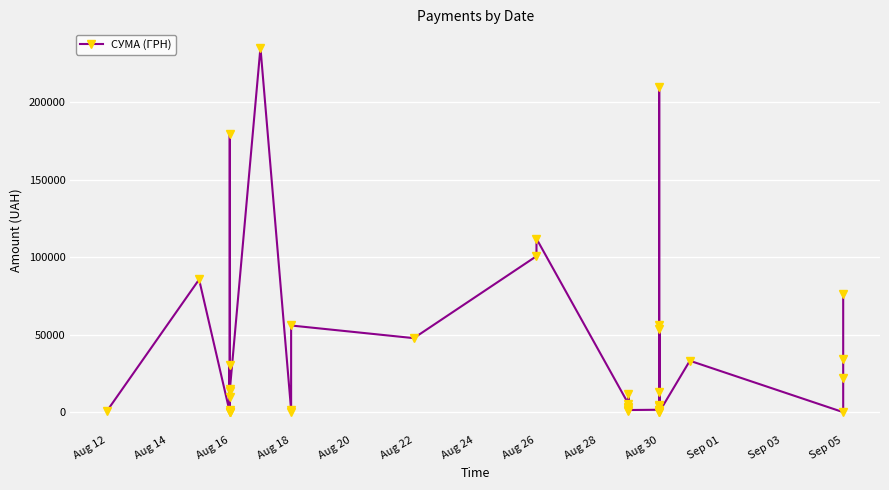

Where is the first local minimum?

Aug 16